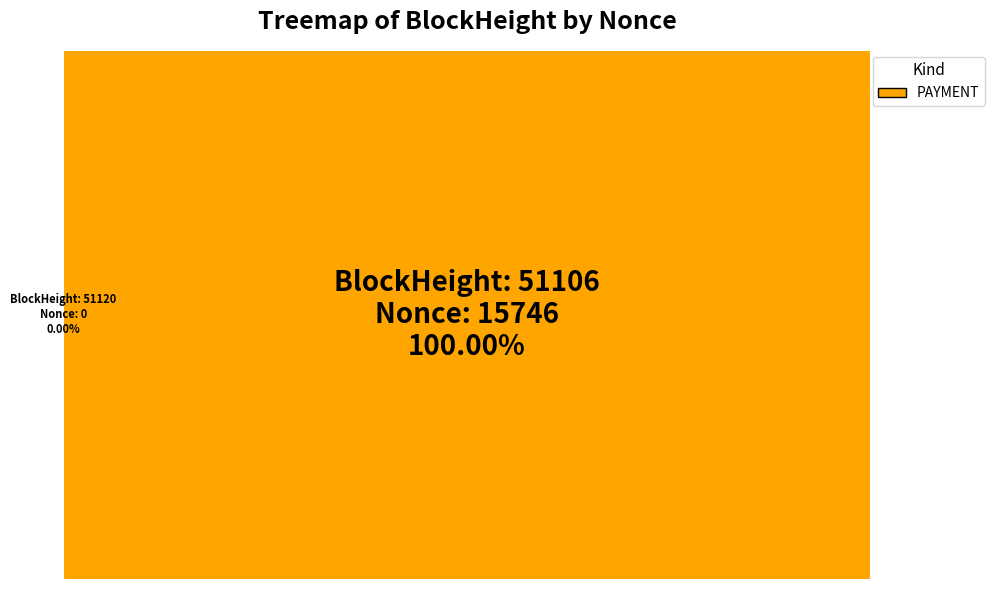

Is there any slice that represents more than half of the pie?

Yes